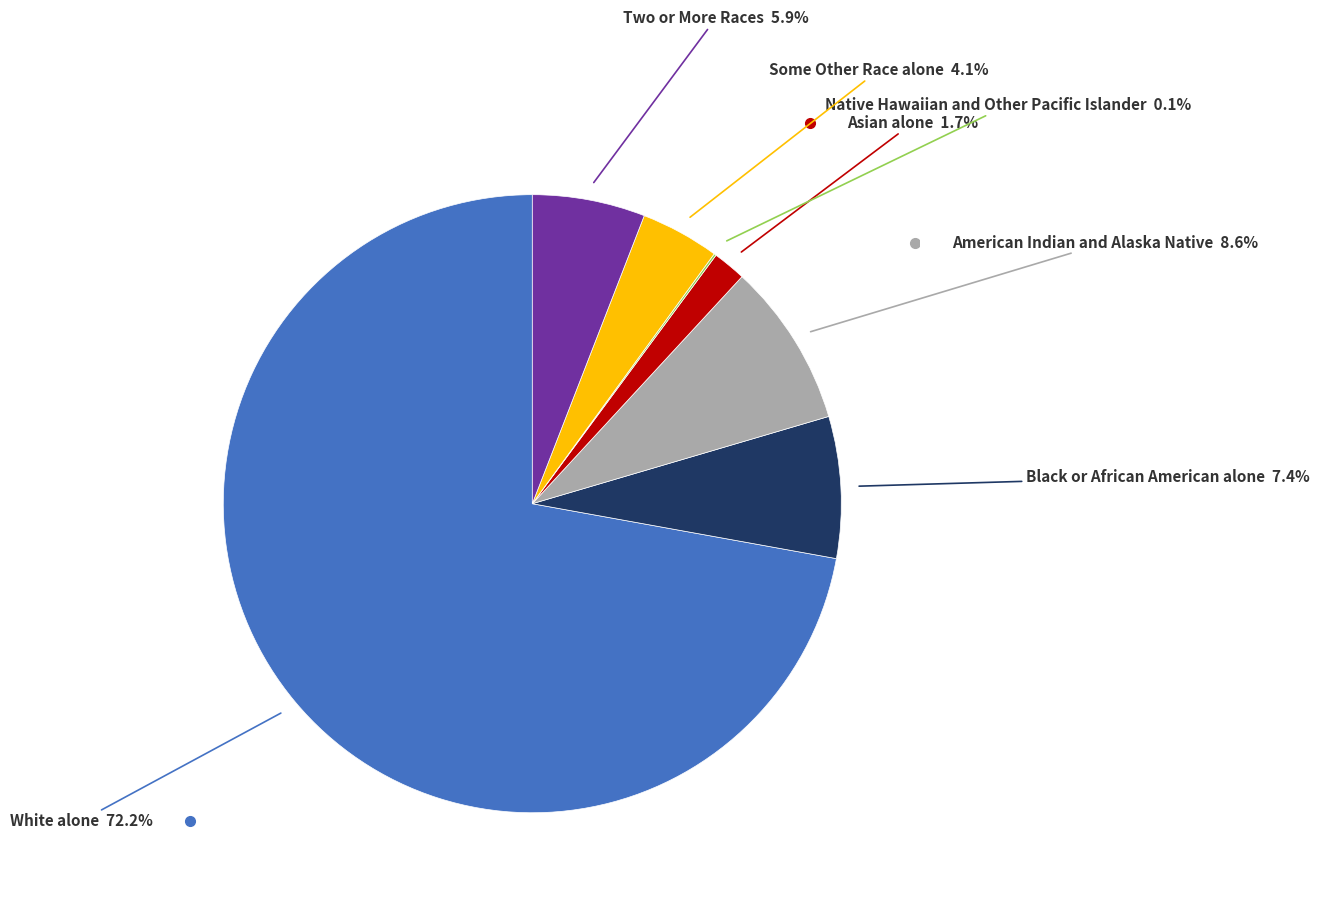

Does any single category account for the majority?

Yes